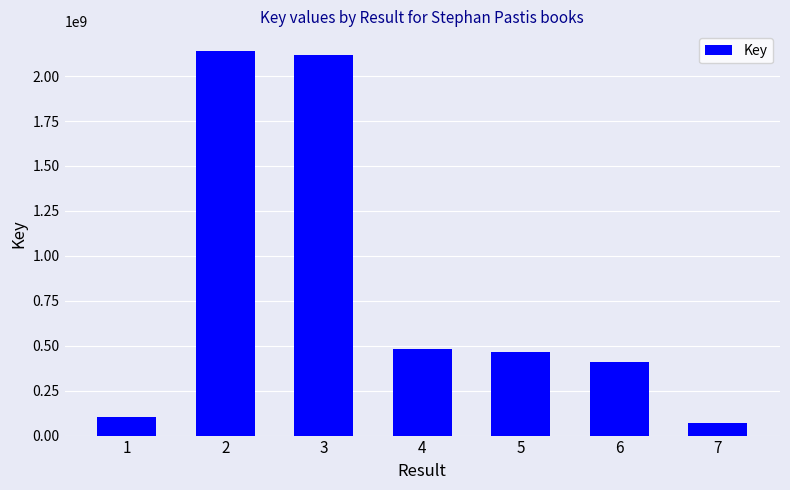

How many bars are there in total?

7